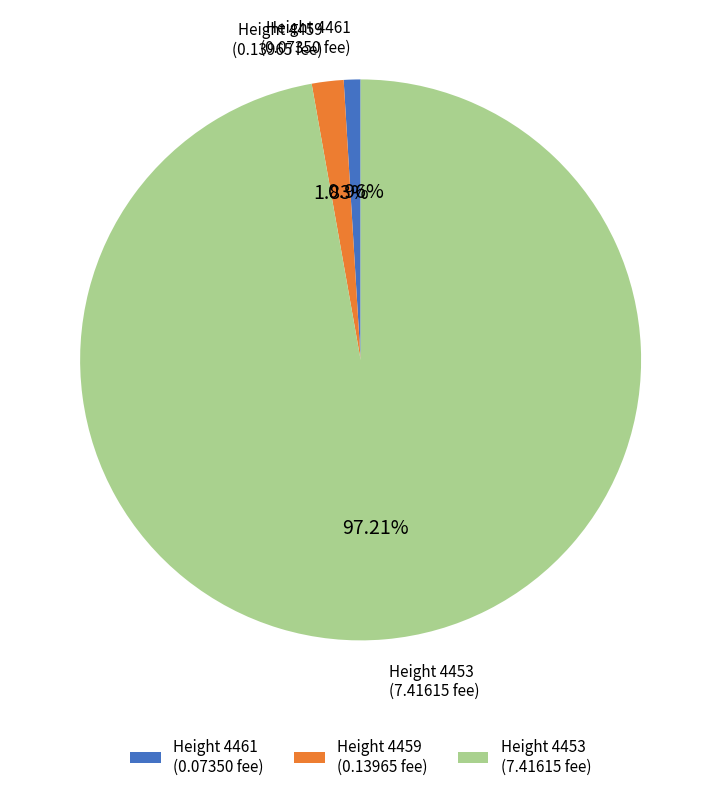

How many slices are in this pie chart?

3